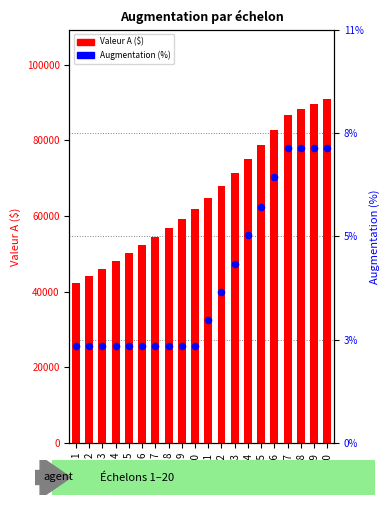

At how many categories does at least one series exceed 26751?

20